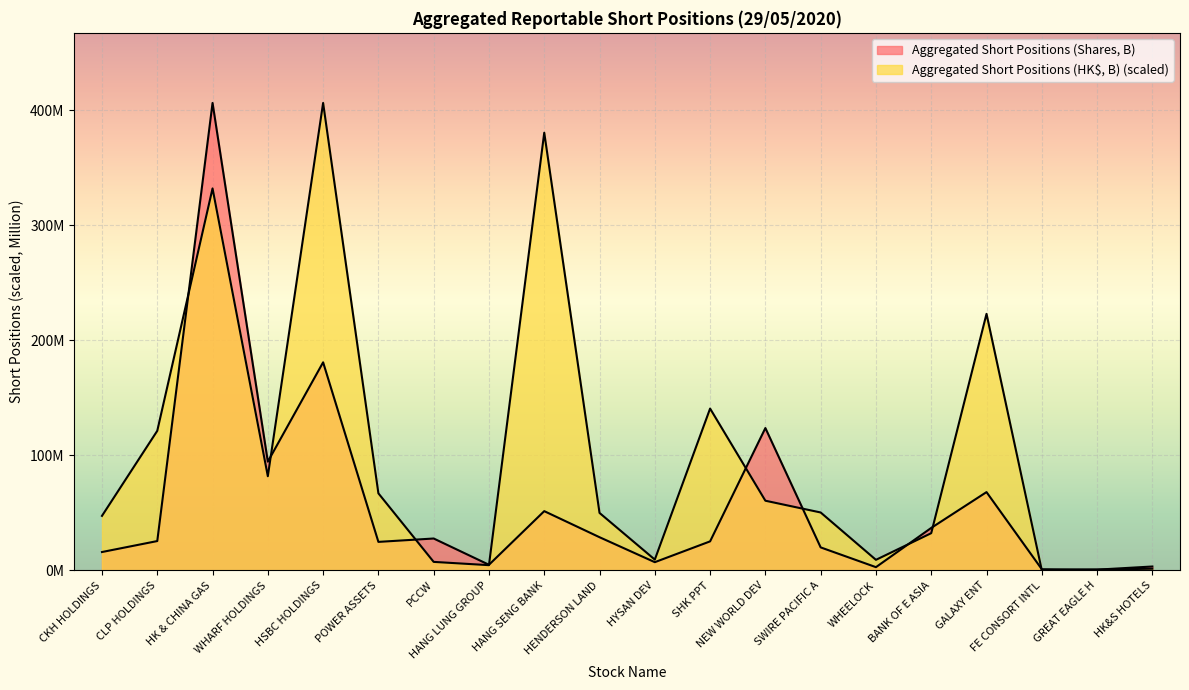

Which series changed the most between HYSAN DEV and BANK OF E ASIA?

Aggregated Short Positions (Shares, B)